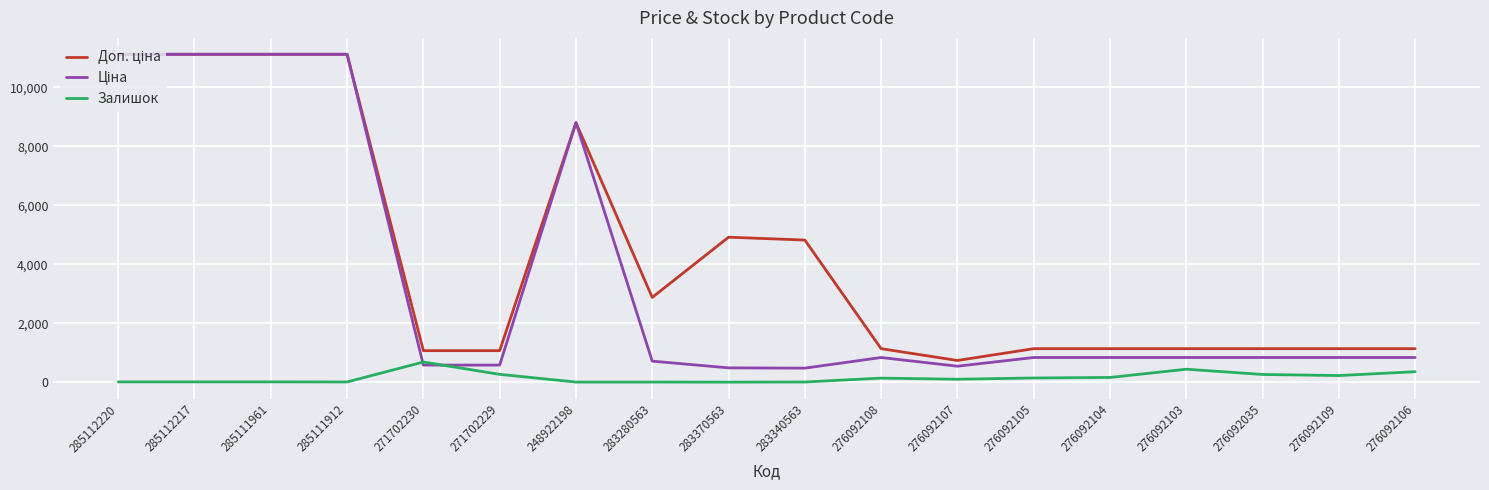

What is the difference between the highest and lowest values at 271702229?

802.5